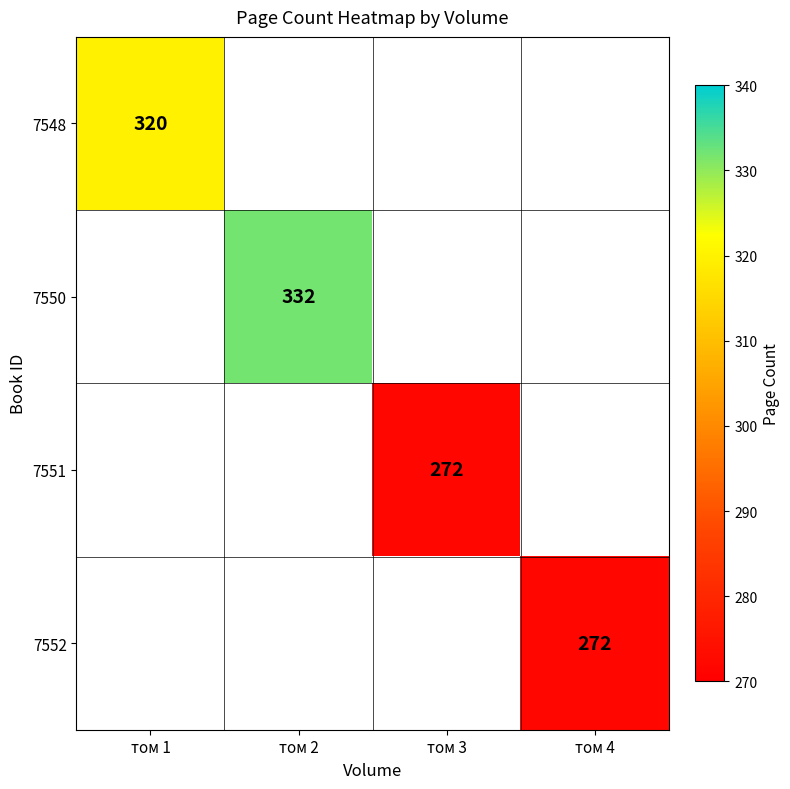

Is it true that 7550 equals 332 at том 2?

True